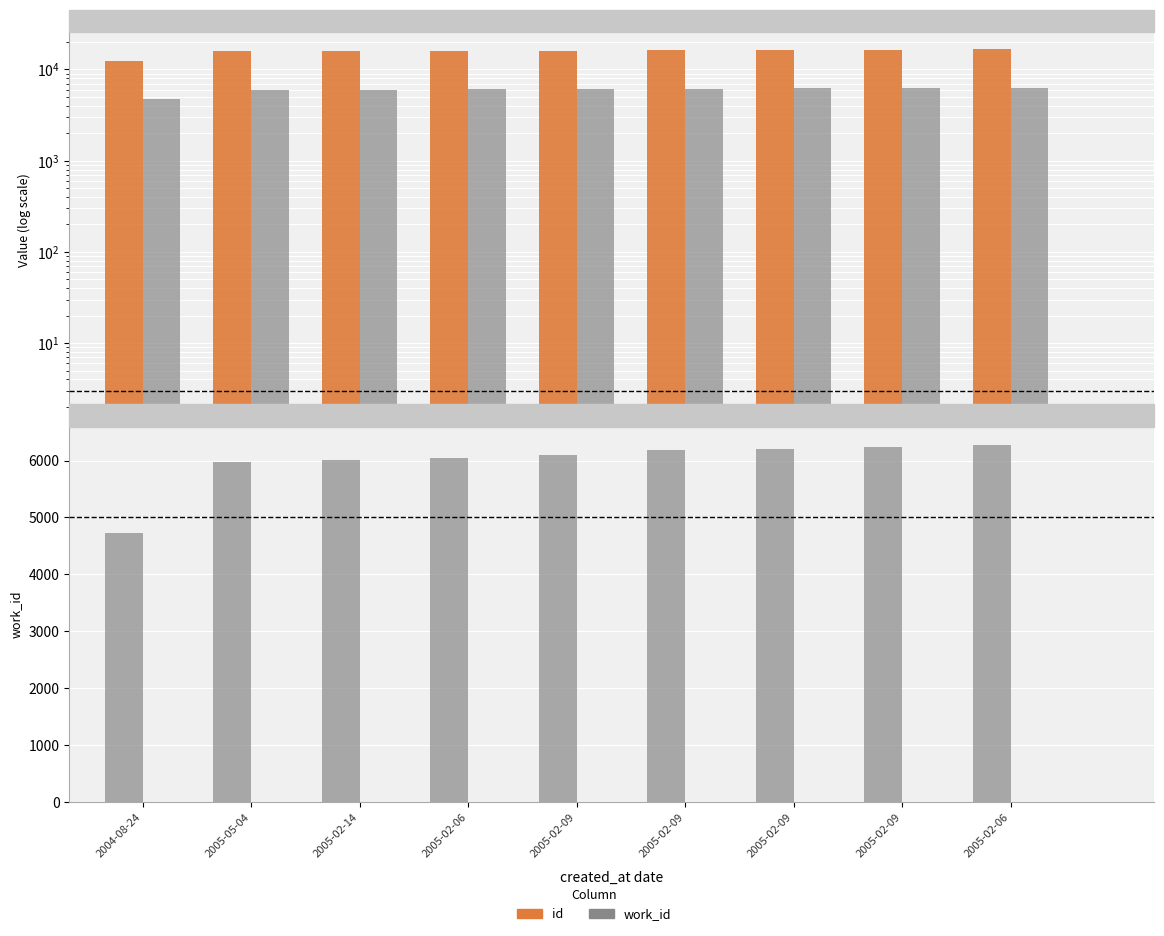

What is the lowest value of the work_id series?

4734.0